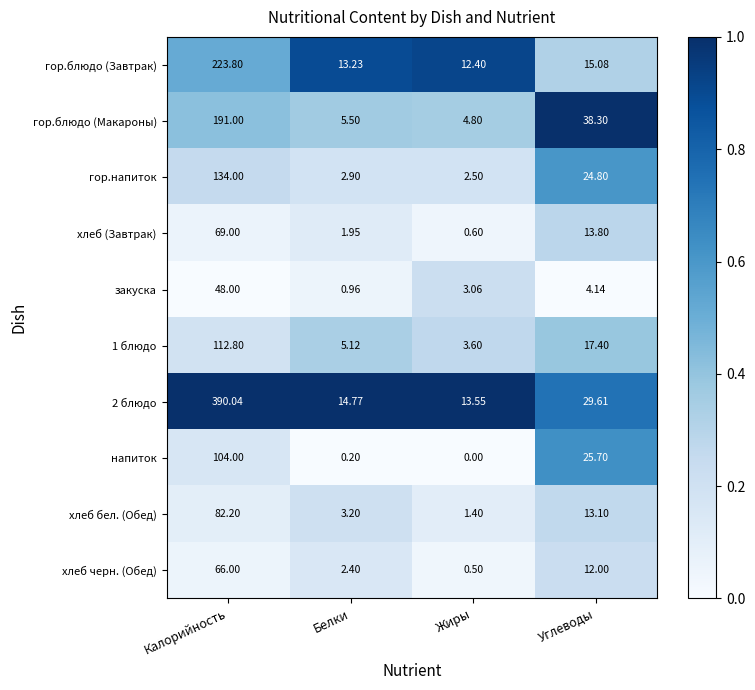

At which category is the sum across all series the highest?

Калорийность